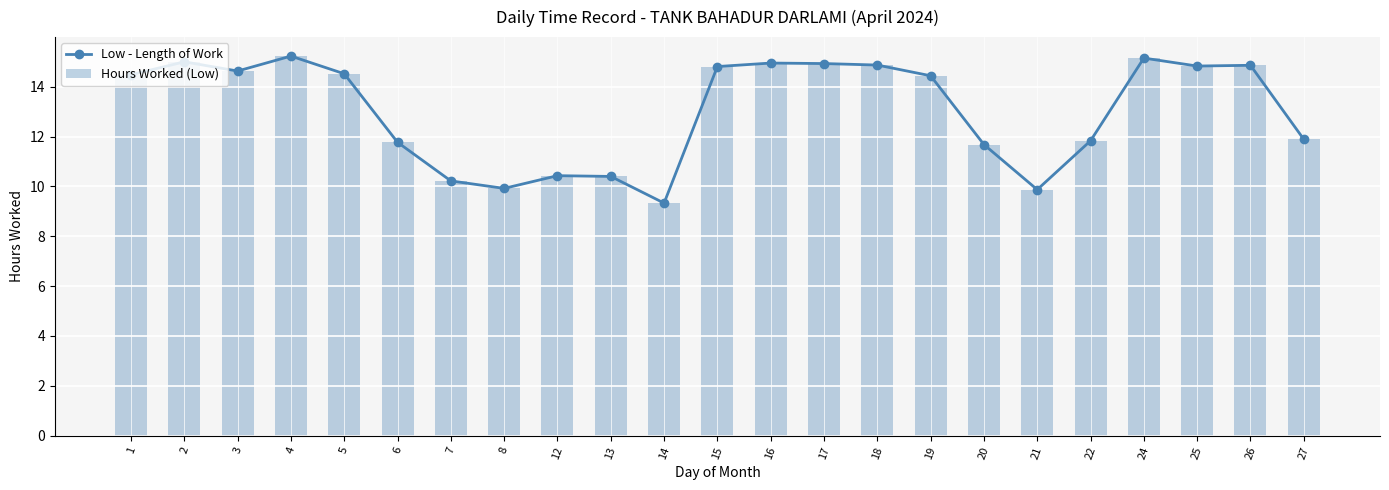

Where does the Low - Length of Work series first go above 14?

1